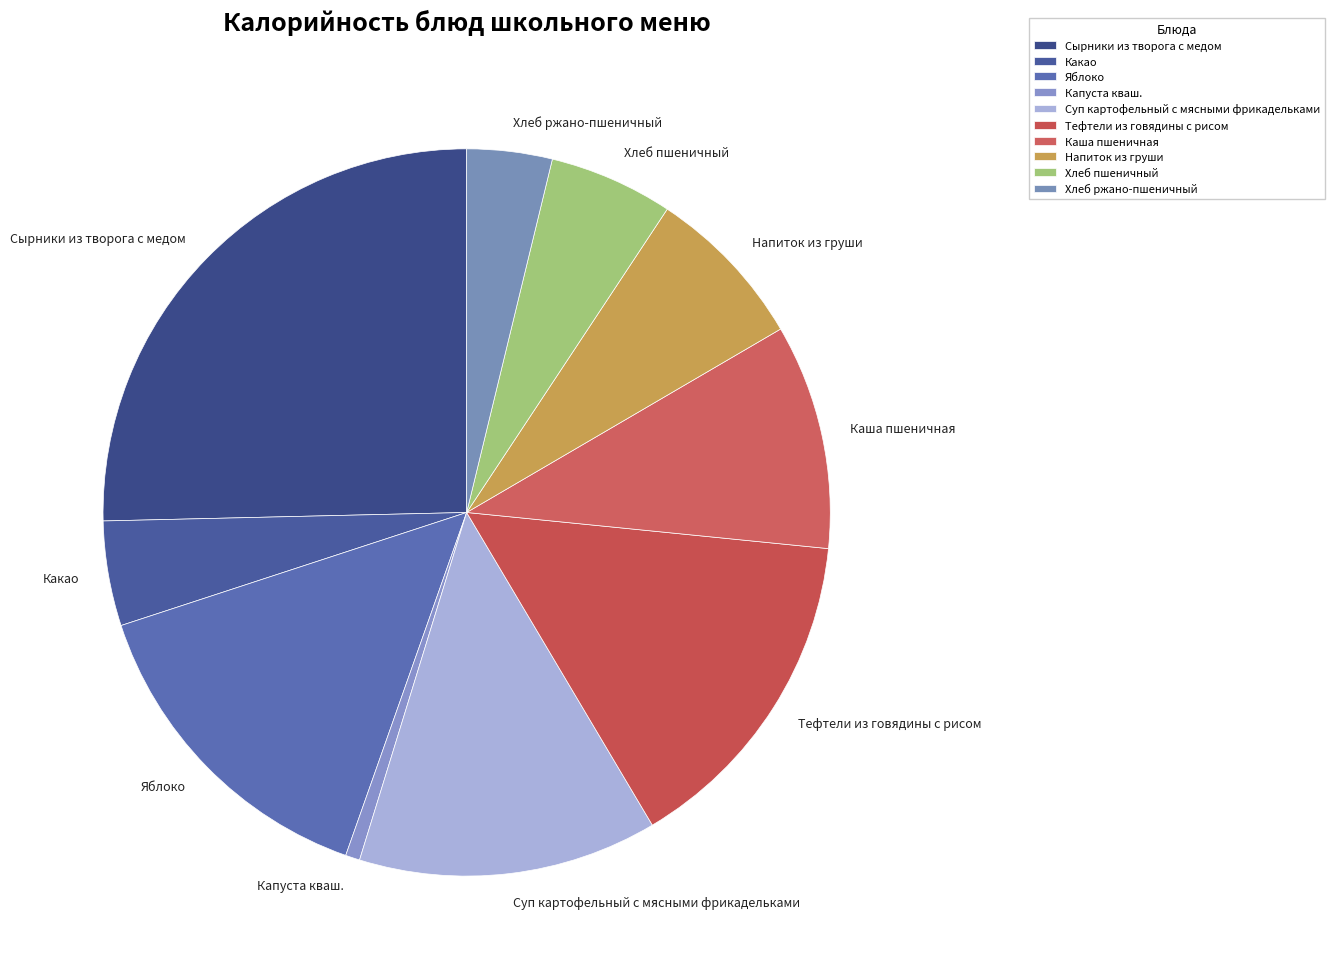

Is there any slice that represents more than half of the pie?

No